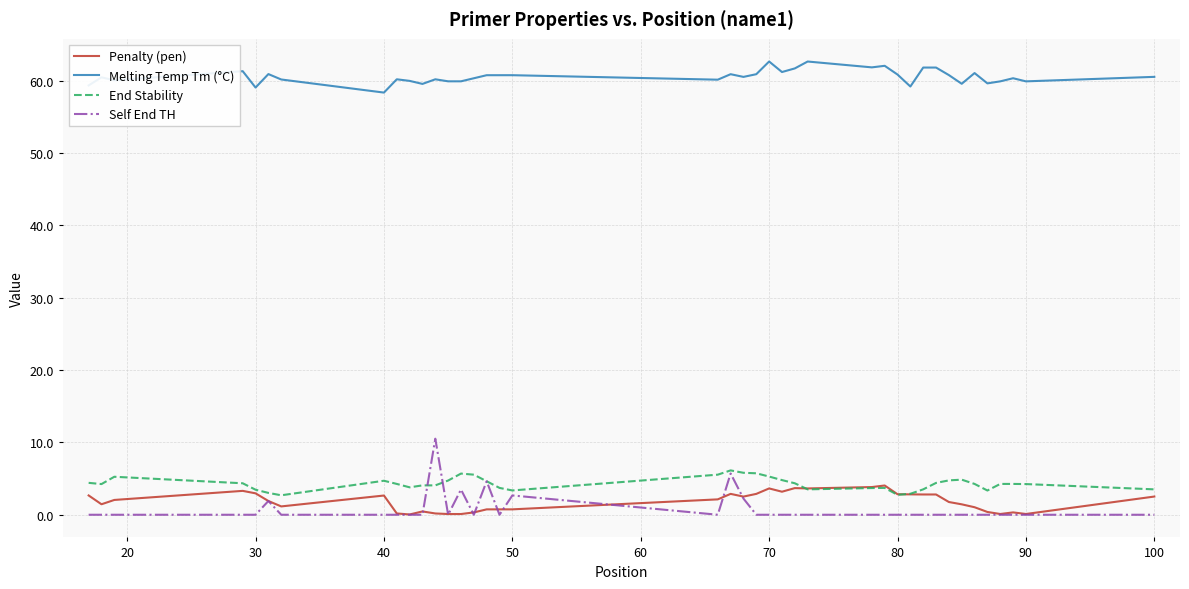

True or false: Self End TH and Melting Temp Tm (°C) intersect in this chart.

False